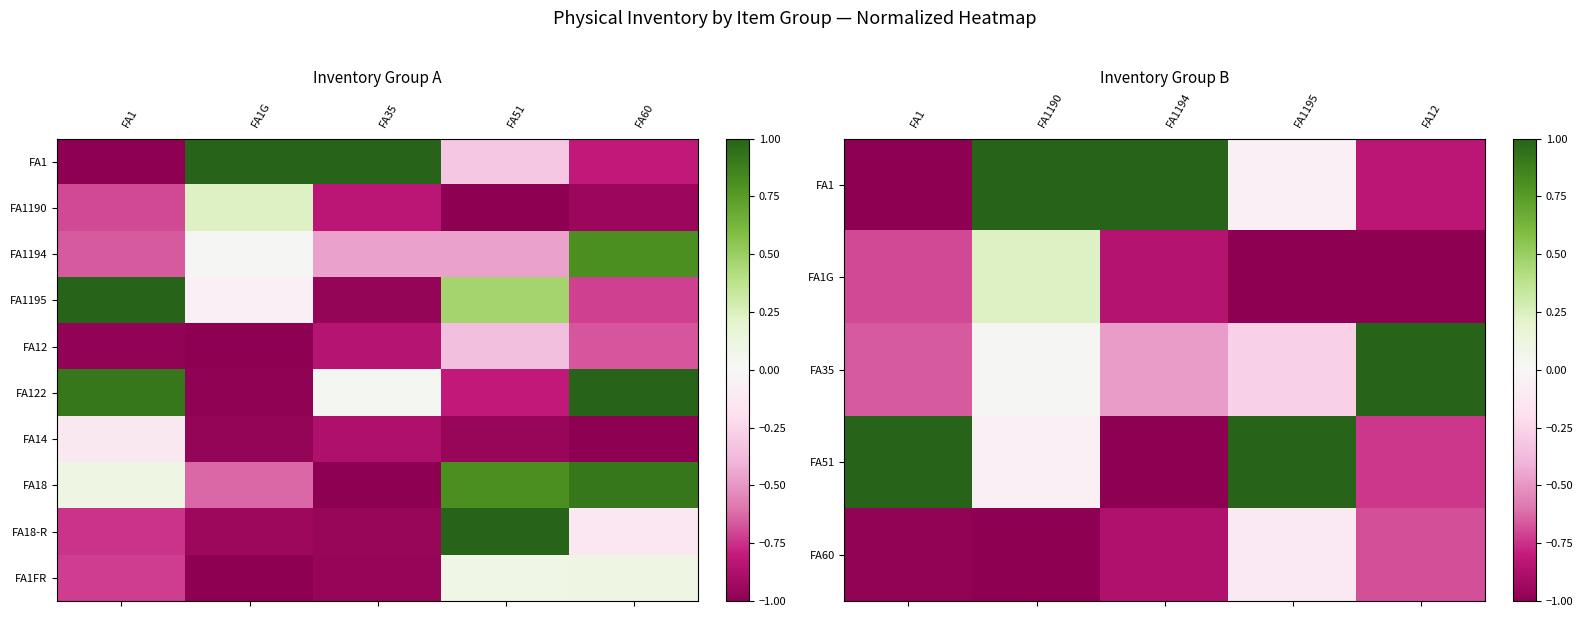

Which category has the lowest value in the FA35 series?

FA1